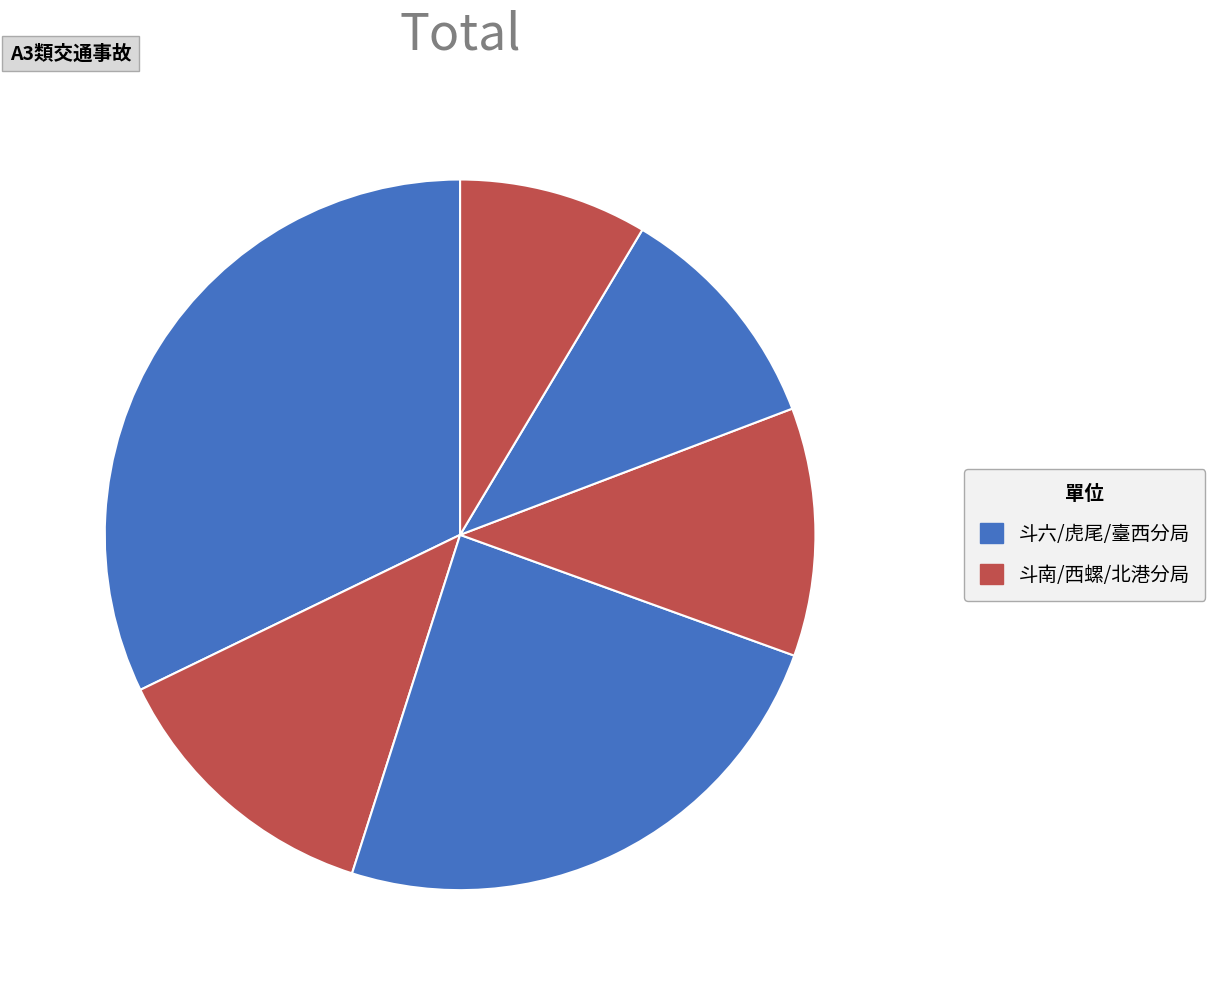

How many slices are in this pie chart?

6